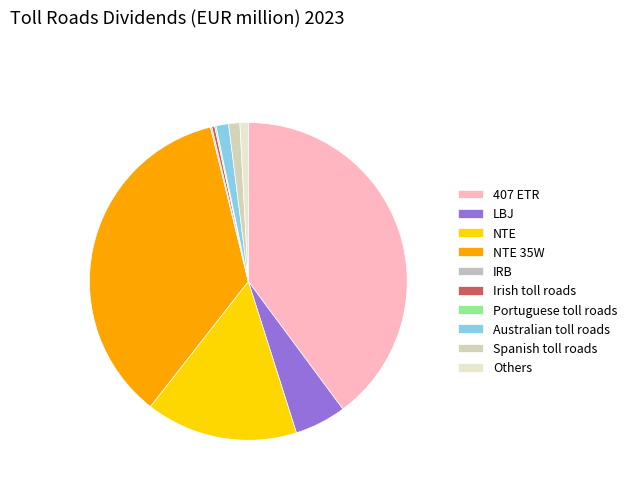

What is the smallest slice in the pie chart?

IRB